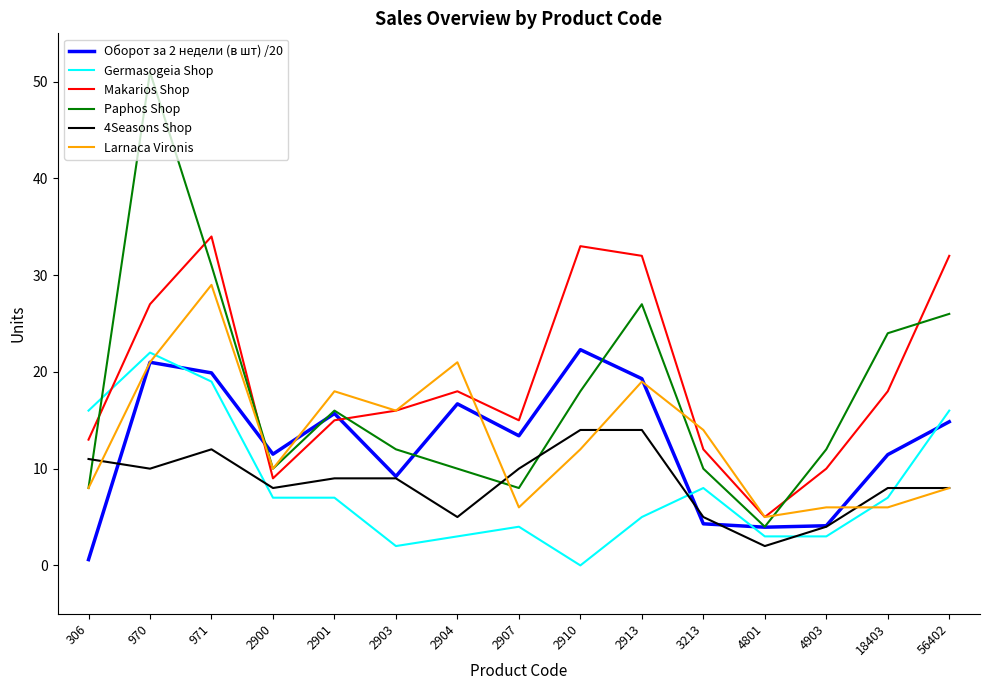

True or false: 4Seasons Shop and Larnaca Vironis cross at least once.

True